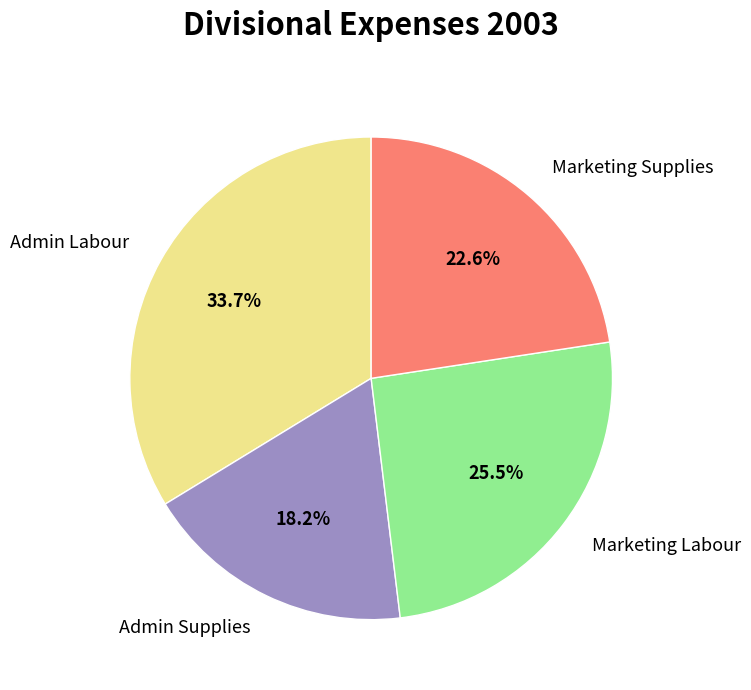

What portion of the pie excludes Marketing Labour?

74.5%